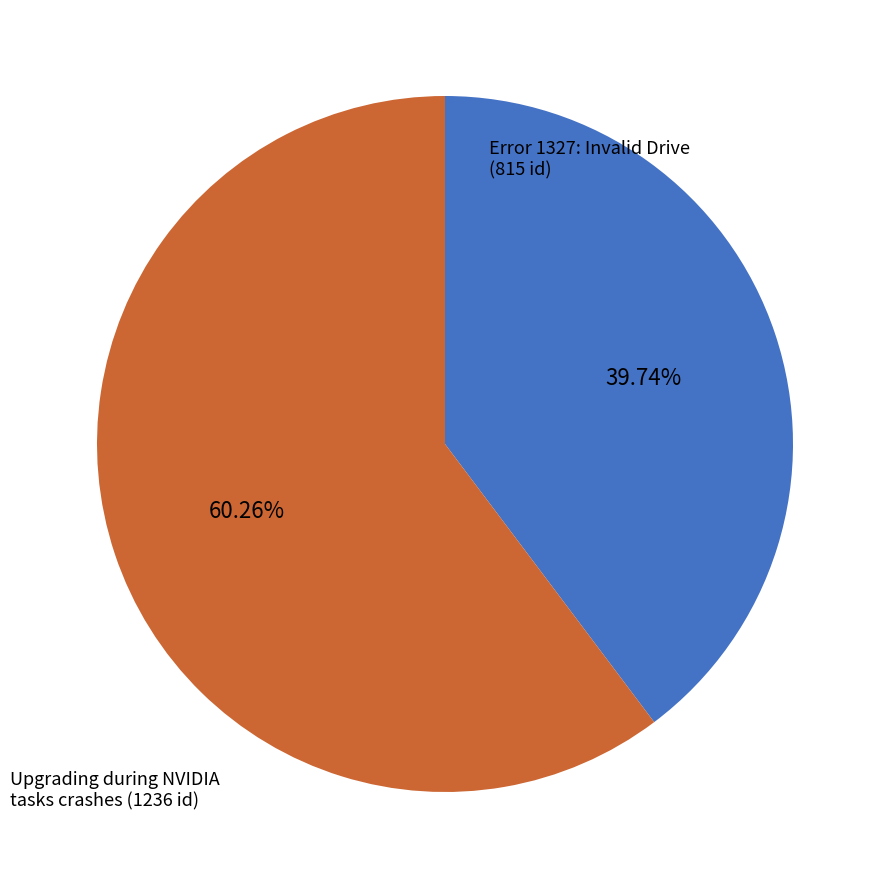

The Error 1327: Invalid Drive slice represents 50% of the pie. True or false?

False